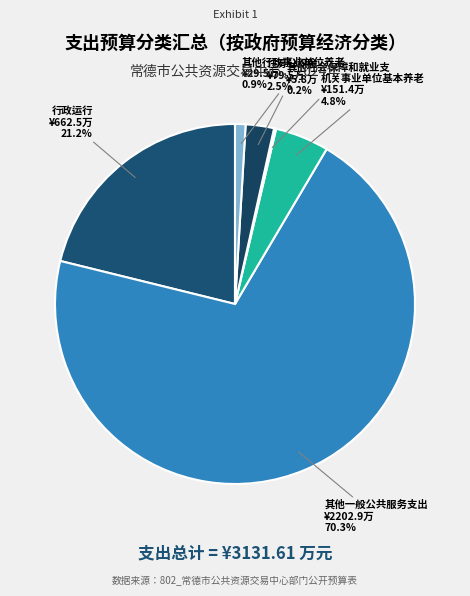

Count the number of slices in the pie.

6